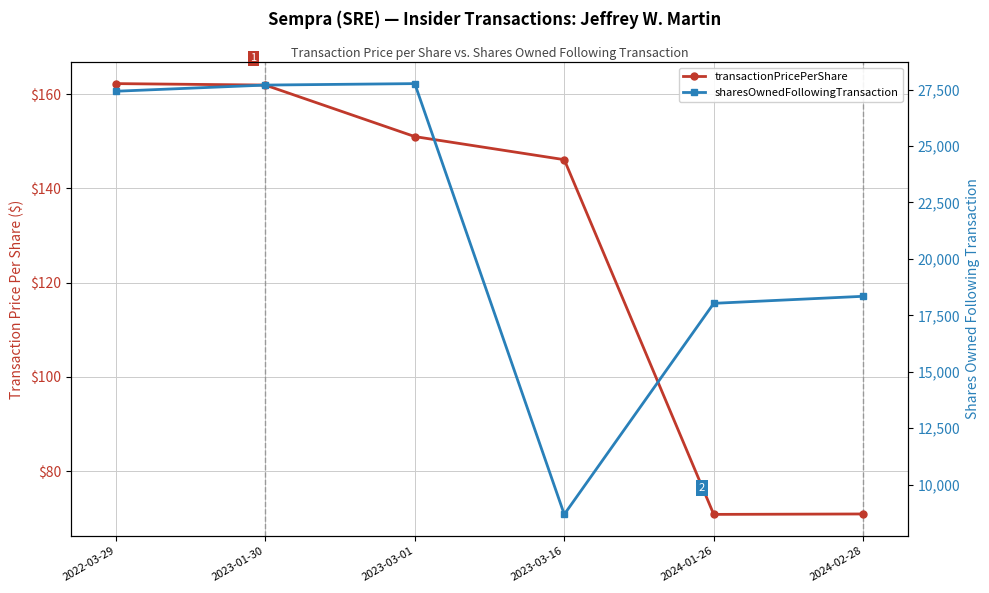

What is the value of the transactionPricePerShare point at the 2nd from the left?

161.9